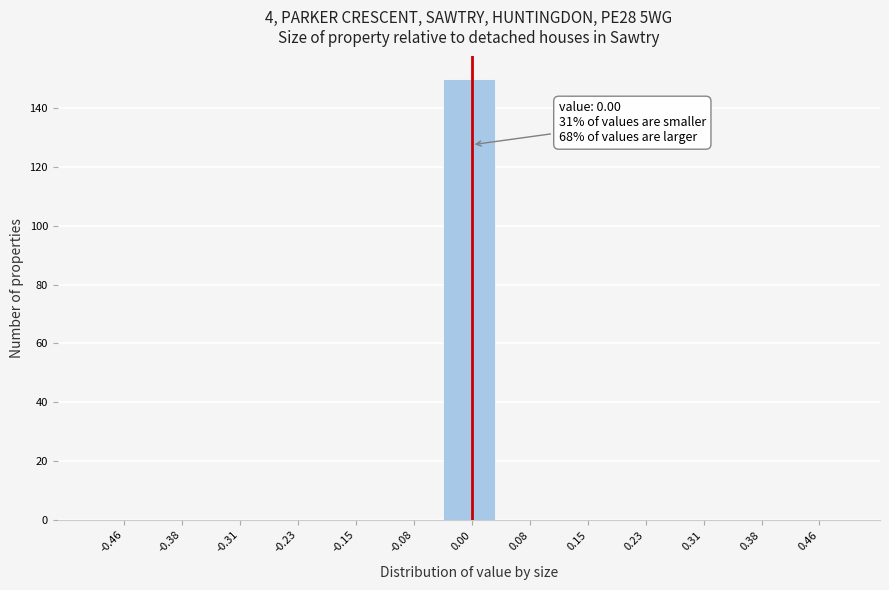

Which range on the x-axis has the tallest bar?

-0.04 to 0.04